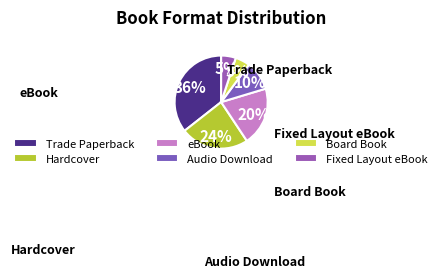

To the nearest percent, what percentage of the pie is Fixed Layout eBook?

5%